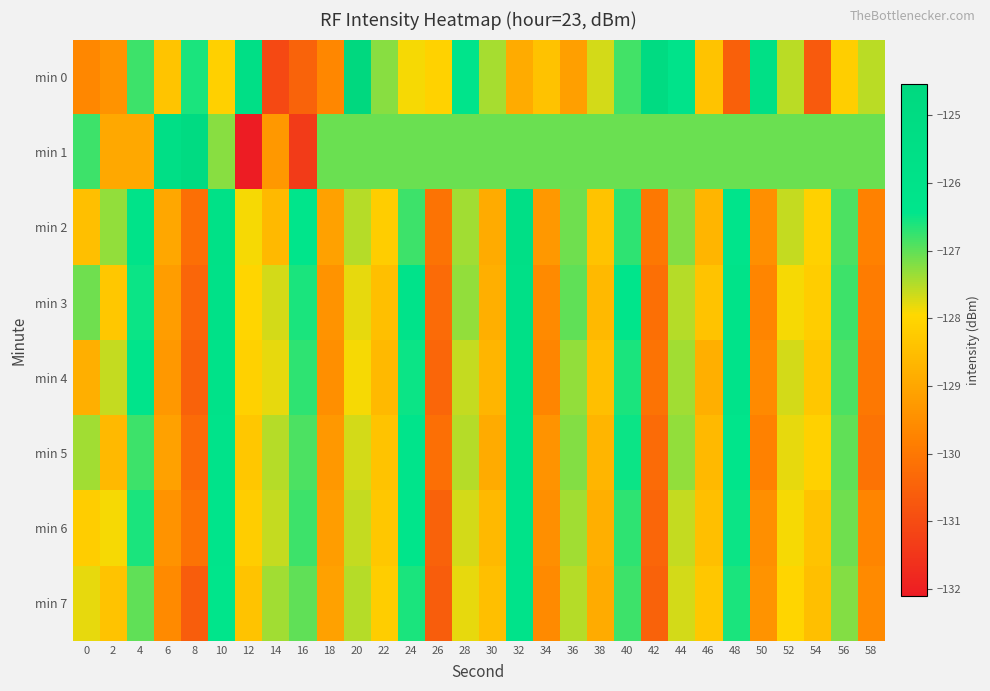

What is the difference between the highest and lowest values at 48?

4.4